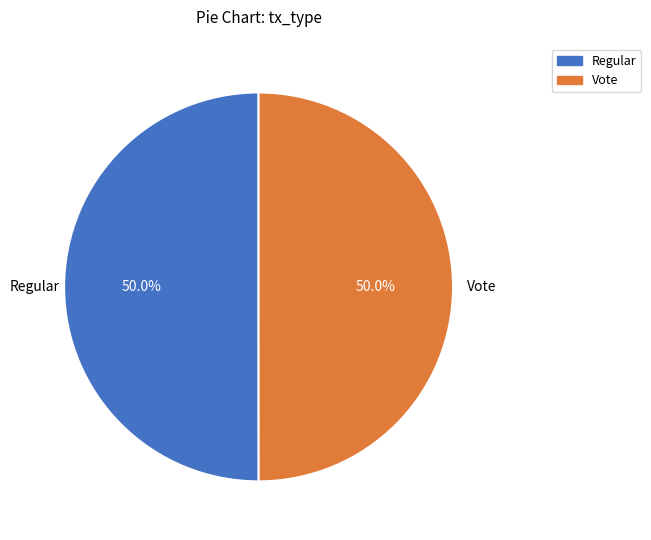

What percentage do Vote and Regular together represent?

100.0%